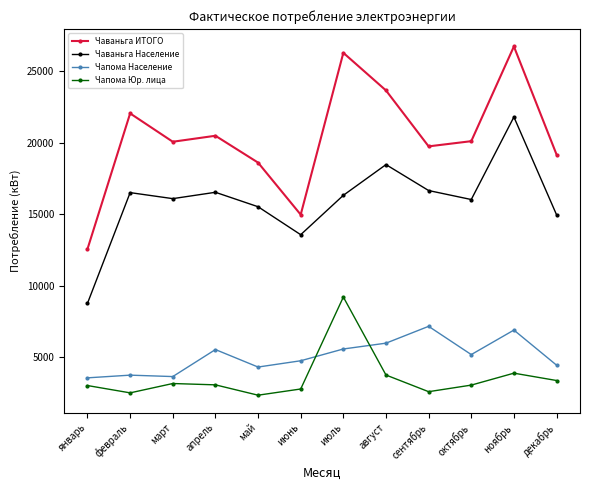

Rank the series at апрель from highest to lowest value.

Чаваньга ИТОГО, Чаваньга Население, Чапома Население, Чапома Юр. лица